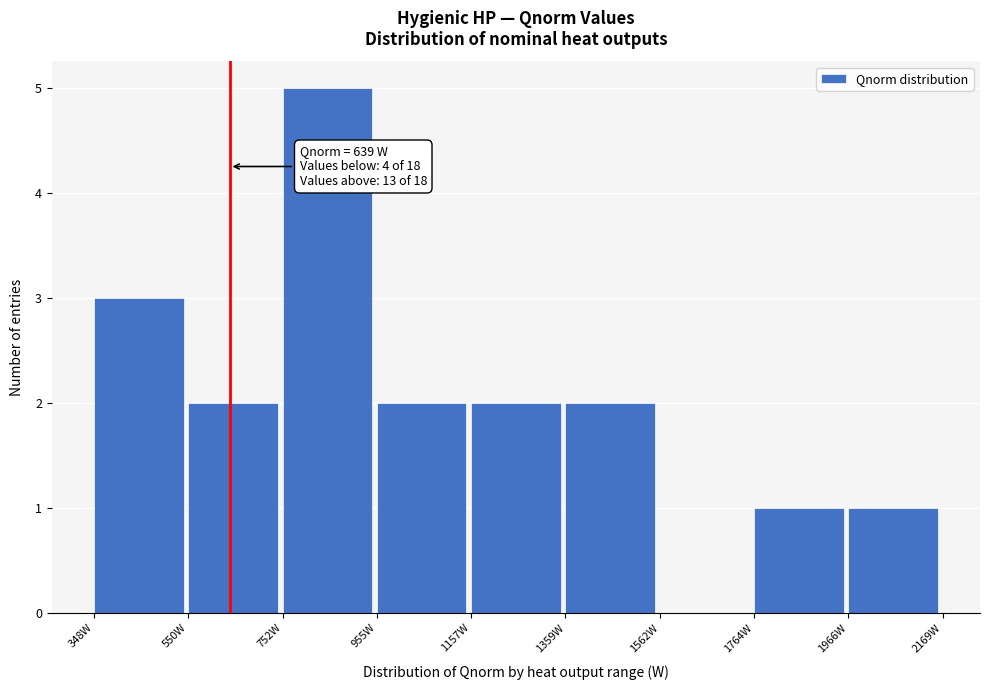

Which range on the x-axis has the tallest bar?

750 to 950